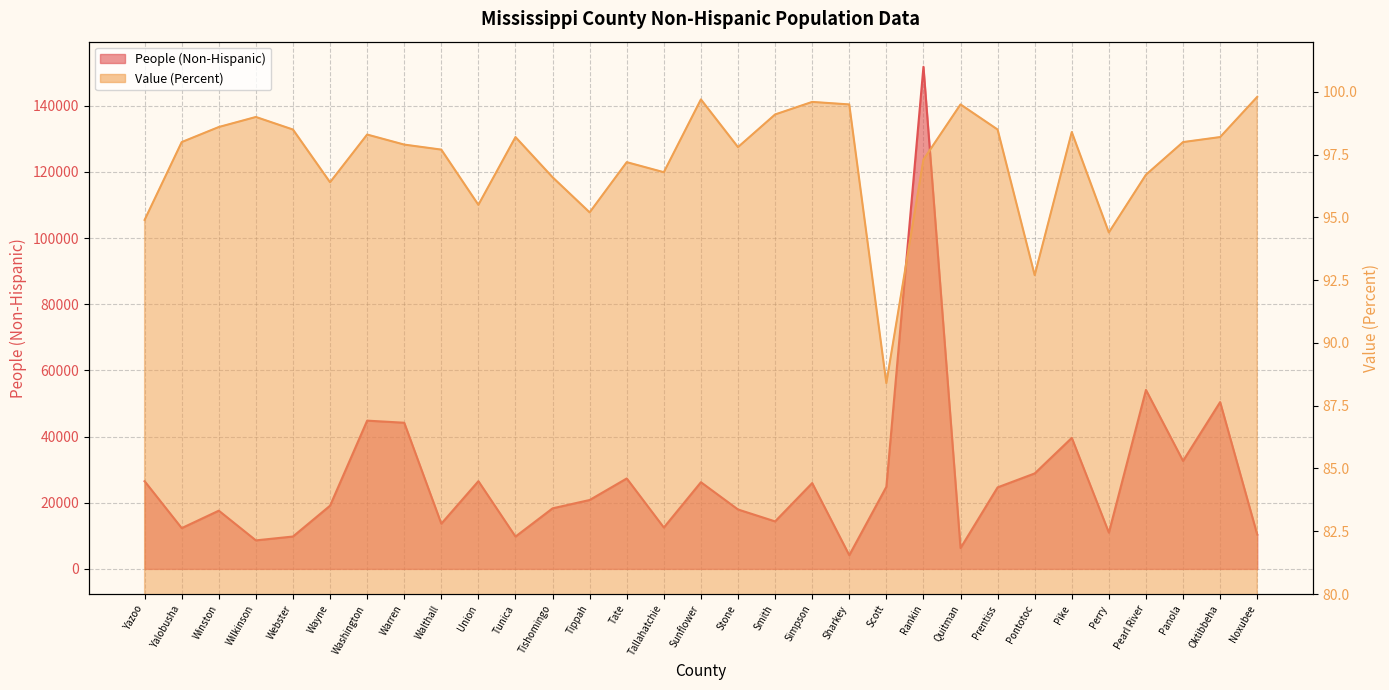

What value does the Value (Percent) series have at Union?

95.5